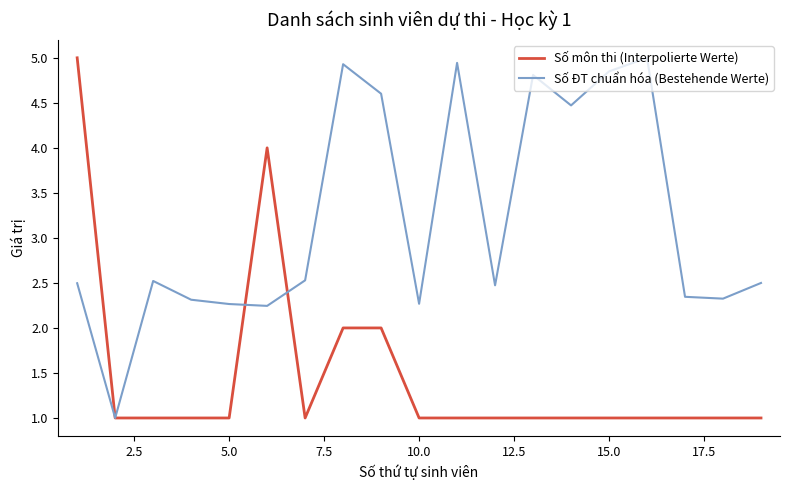

What is the sum of all Số môn thi (Interpolierte Werte) values?

28.0